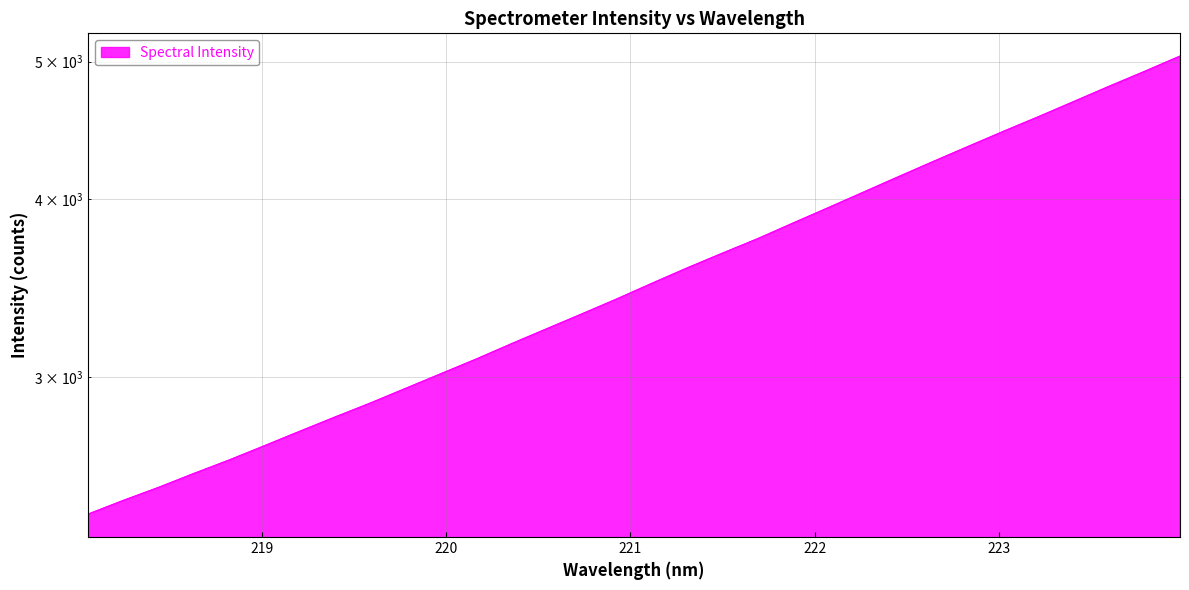

List the labels in order of value, smallest first.

218.0596, 218.2508, 218.442, 218.6332, 218.8244, 219.0156, 219.2067, 219.3979, 219.589, 219.7801, 219.9712, 220.1623, 220.3533, 220.5444, 220.7354, 220.9264, 221.1174, 221.3083, 221.4993, 221.6902, 221.8812, 222.0721, 222.263, 222.4538, 222.6447, 222.8355, 223.0264, 223.2172, 223.408, 223.5987, 223.7895, 223.9802